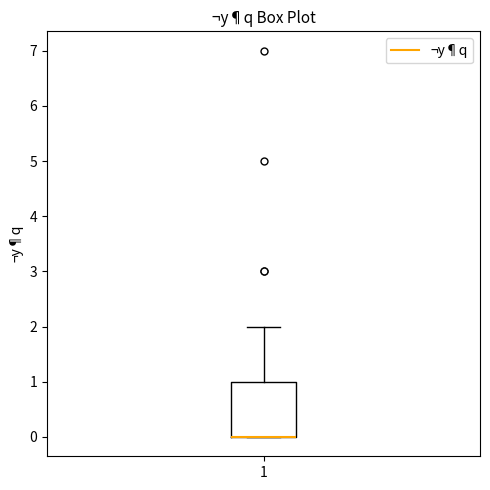

Transcribe this box plot: give where the median line is, the range the box spans, and where the two whiskers end, as read against the y-axis. The values are not printed on the chart, so give them approximately, as read against the axis.

median 0 (drawn on the box's lower edge), box 0 to 1, whiskers 0 to 2